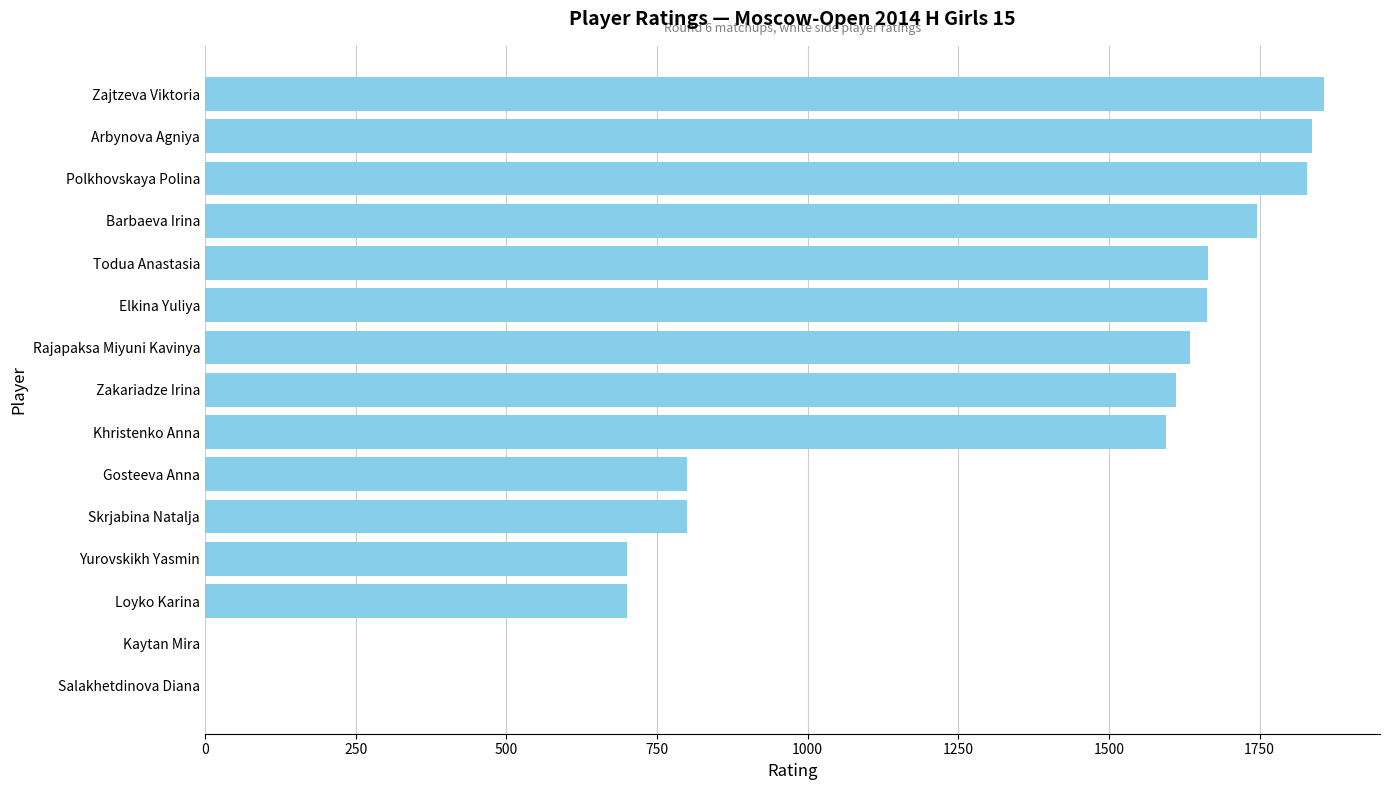

True or false: the data shows 408 at Loyko Karina.

False